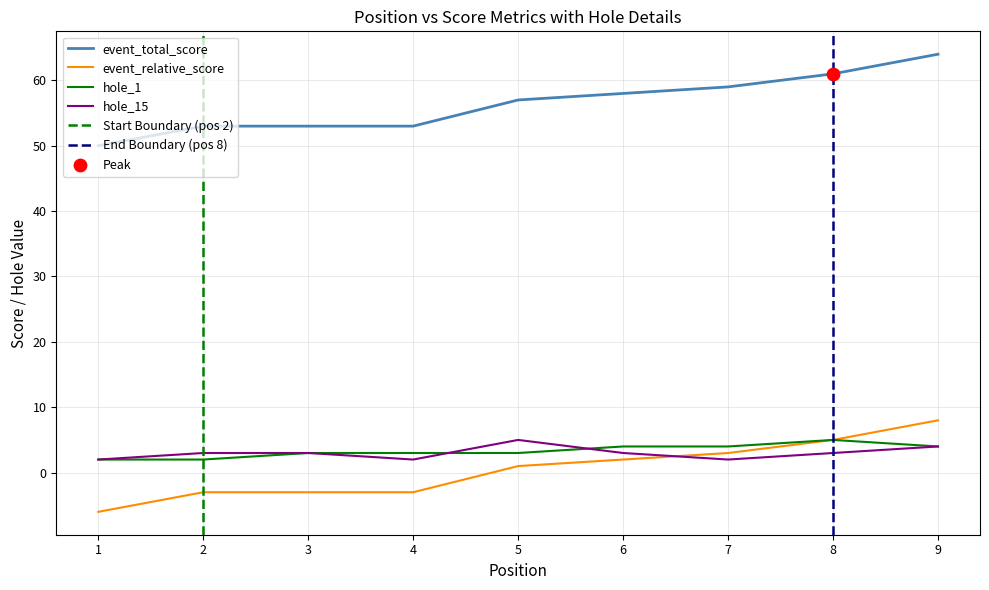

Which series contains the lowest Y value?

event_total_score